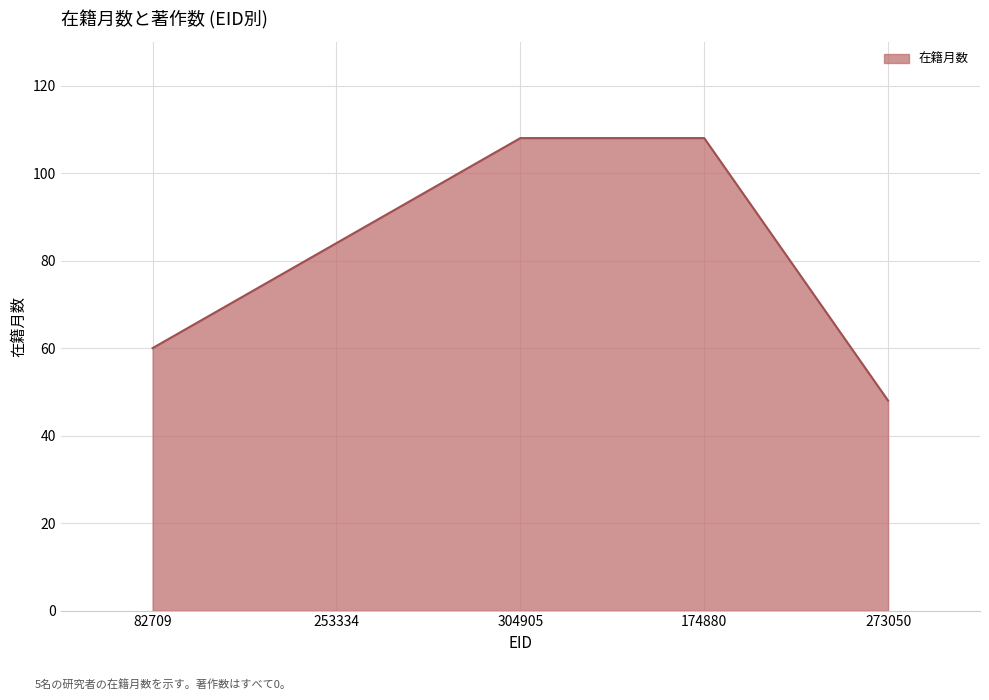

Does the chart display data point markers on the line(s)?

No